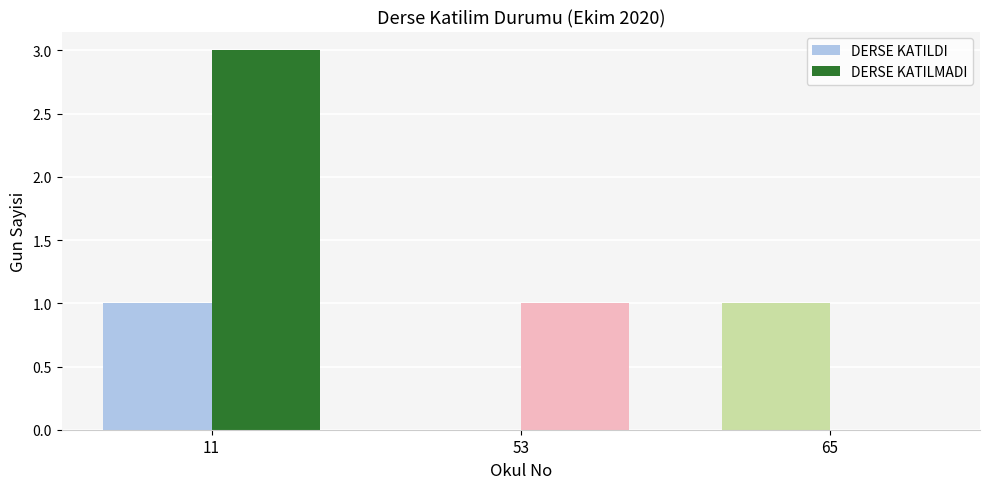

What are all the series names shown in the legend?

DERSE KATILDI, DERSE KATILMADI